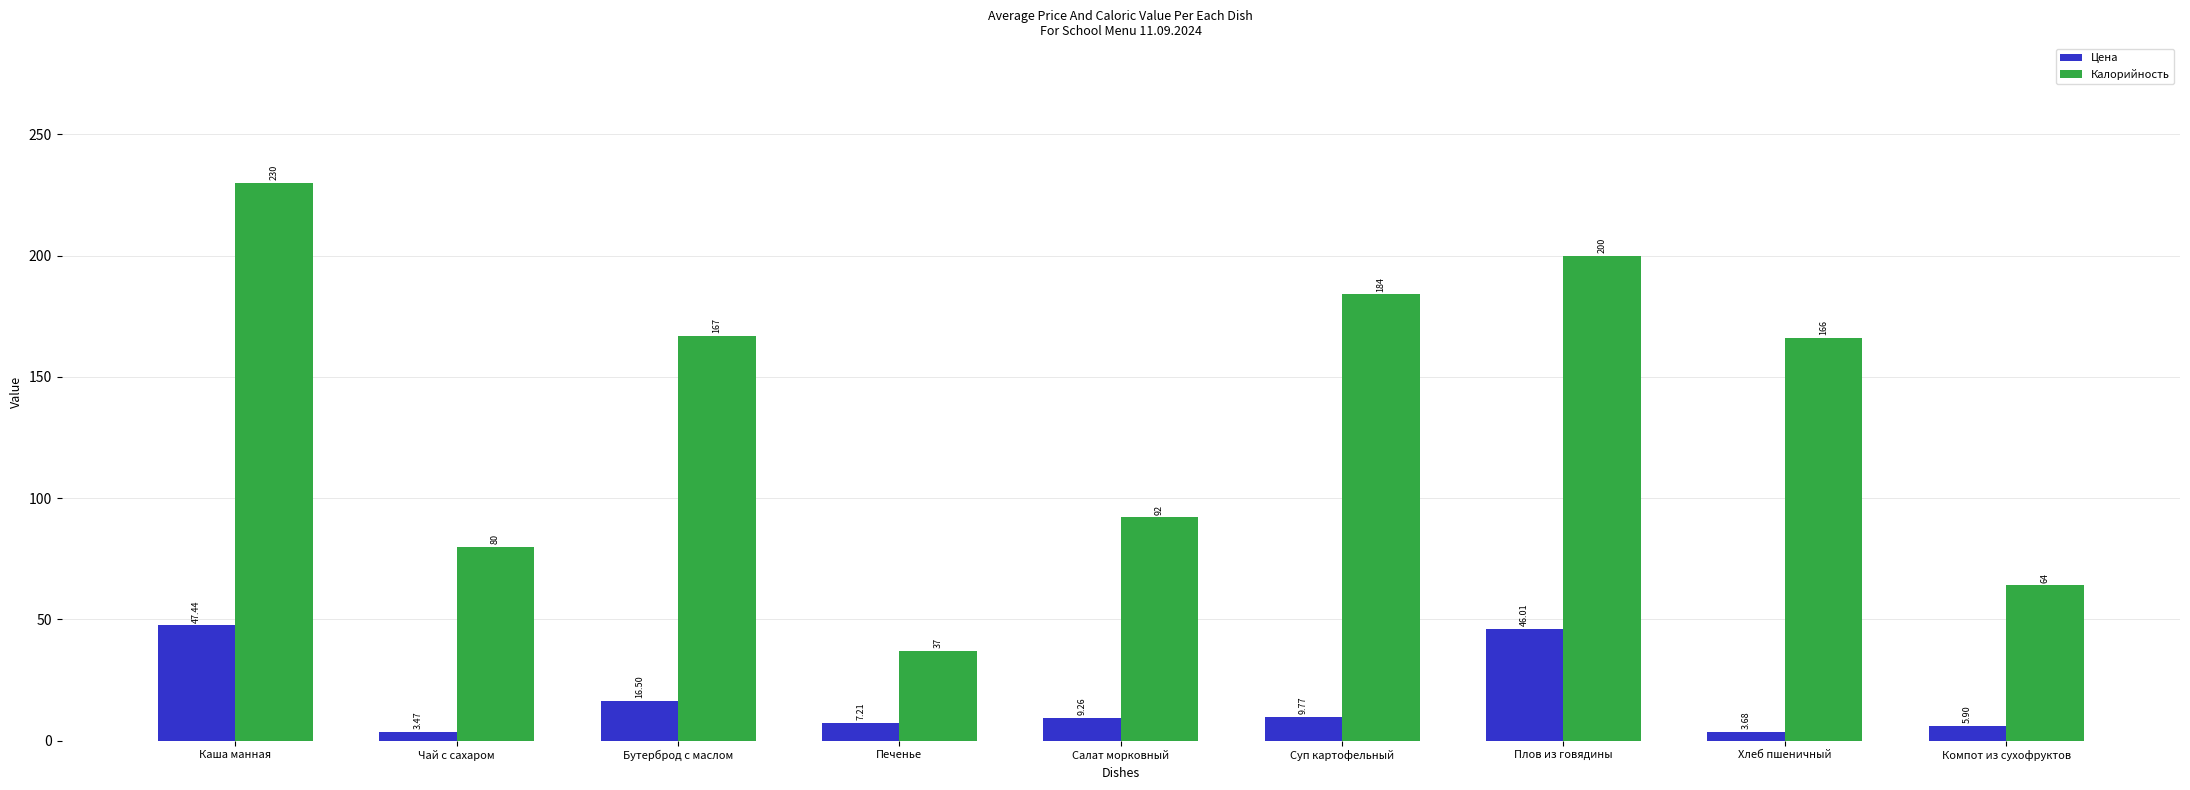

At which category is the sum across all series the highest?

Каша манная